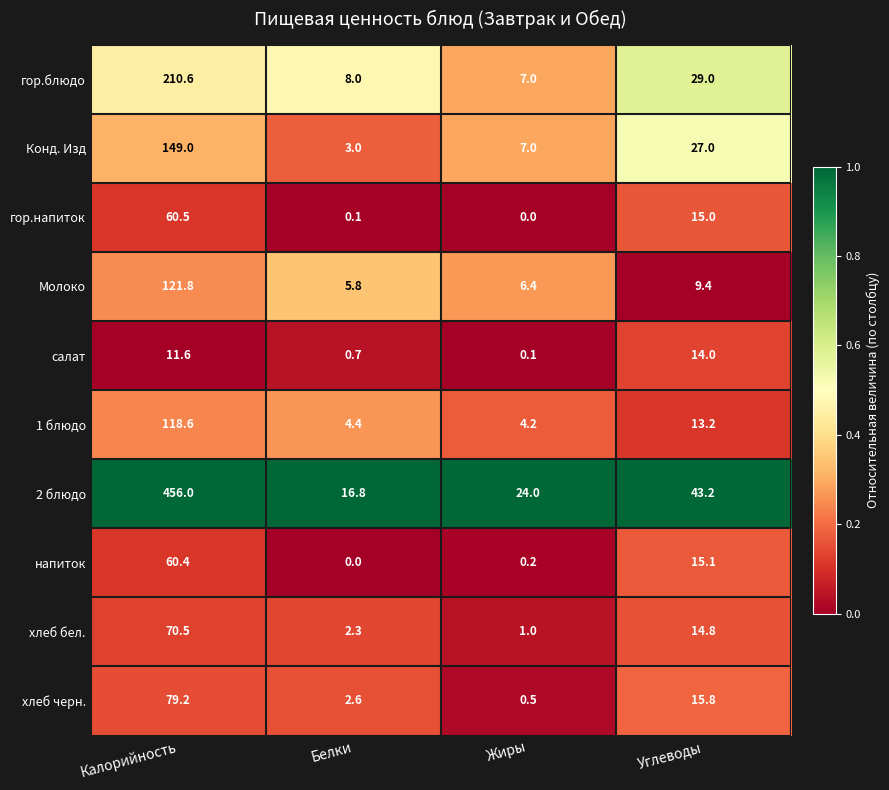

The хлеб бел. series shows 21.4 at Углеводы. True or false?

False